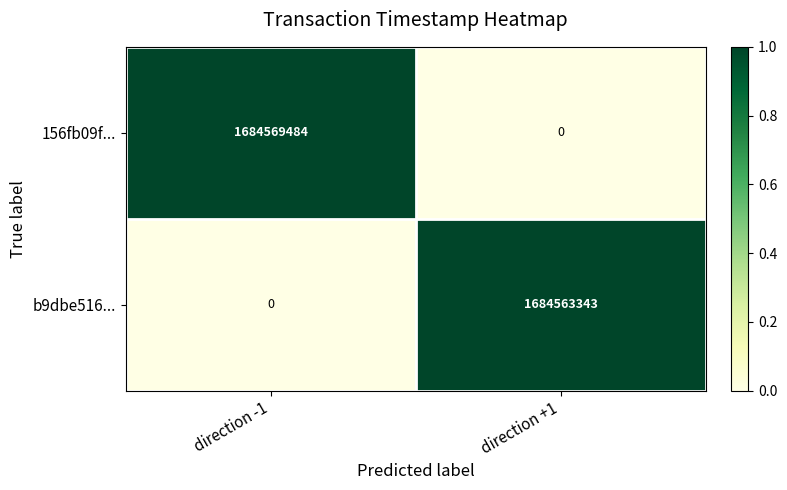

Reading left to right, transcribe all the data shown in this chart.

156fb09f...: direction -1=1684569484	direction +1=0
b9dbe516...: direction -1=0	direction +1=1684563343